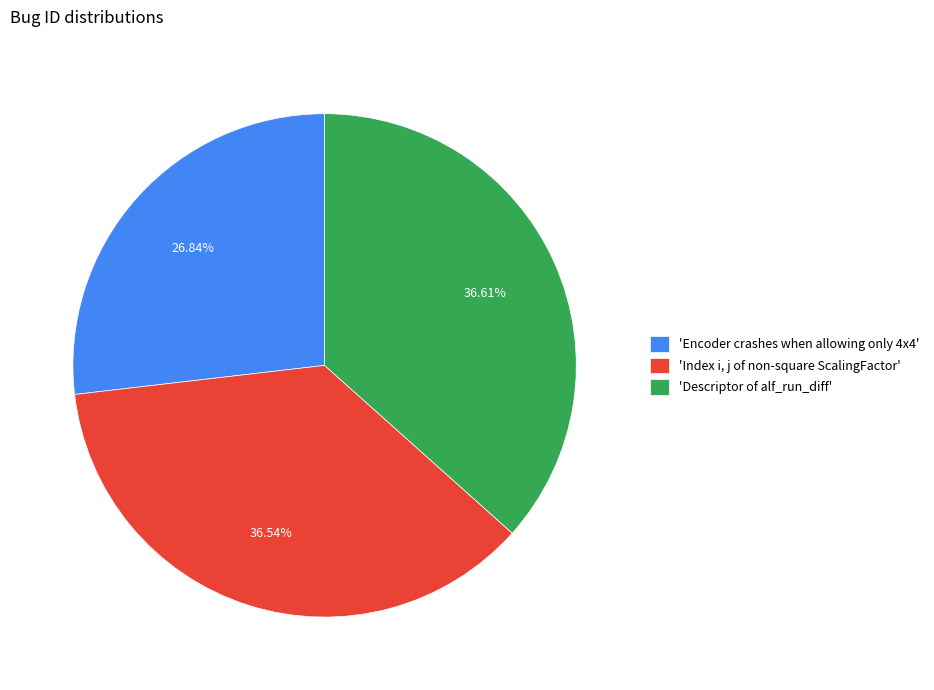

Count the number of slices in the pie.

3